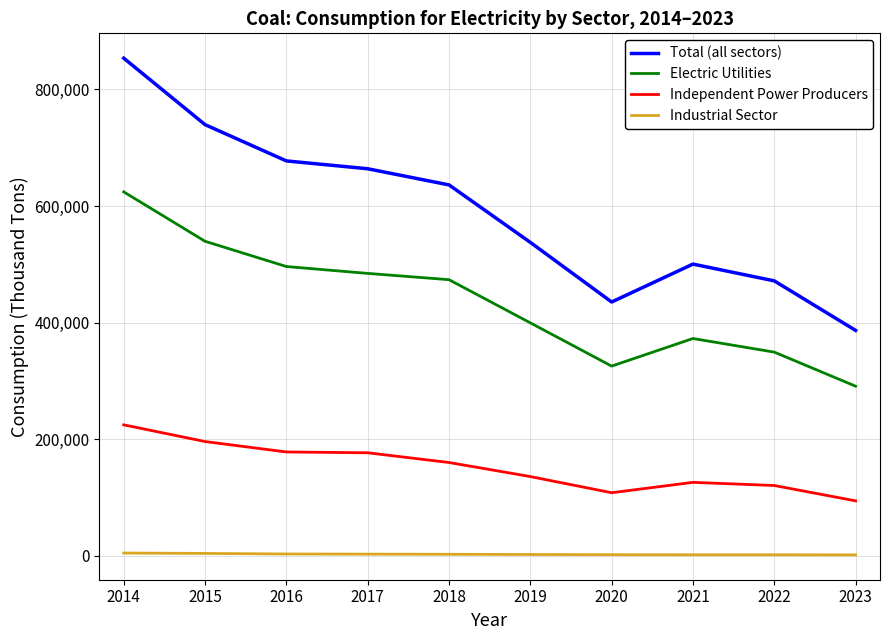

What is the maximum value shown in the chart?

853634